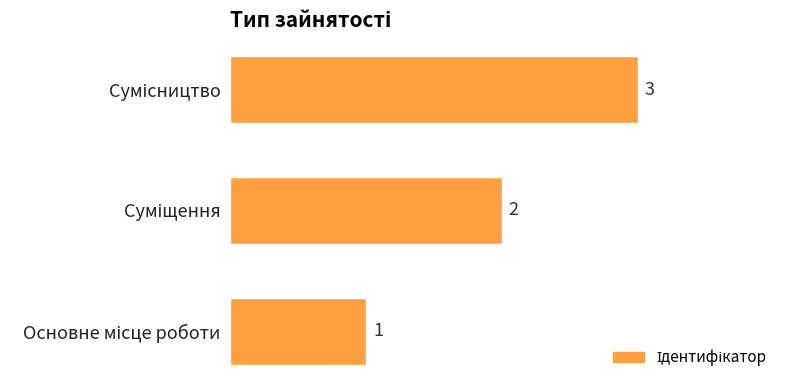

What is the greatest value displayed?

3